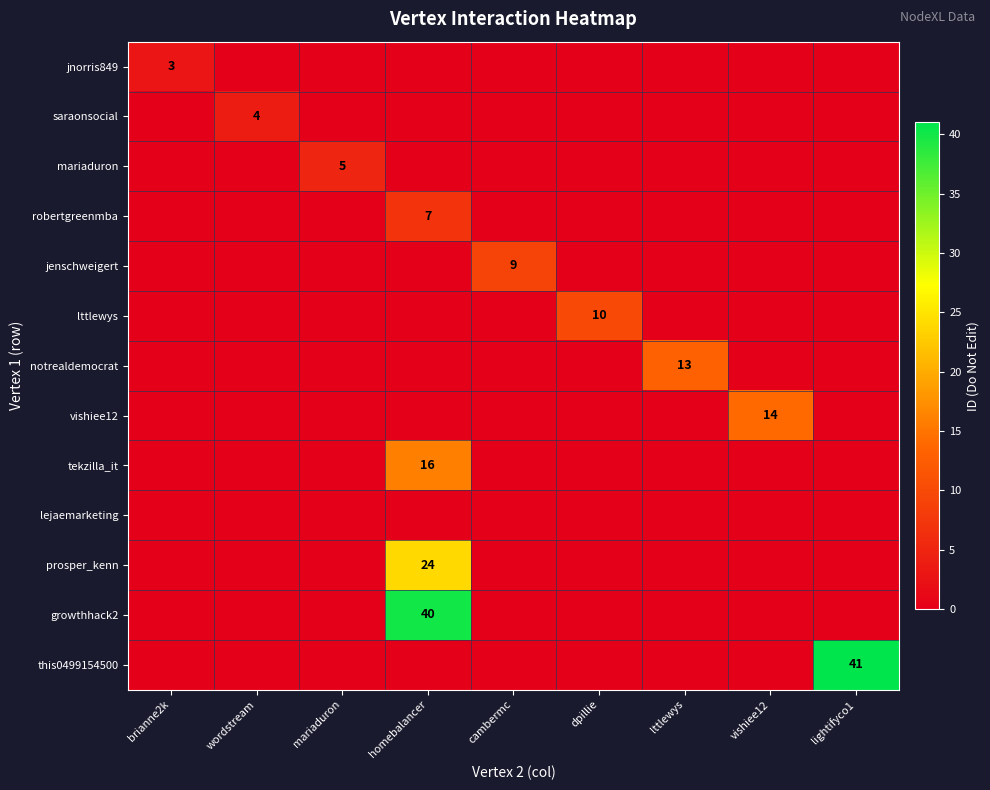

The lttlewys series shows 14 at dpillie. True or false?

False